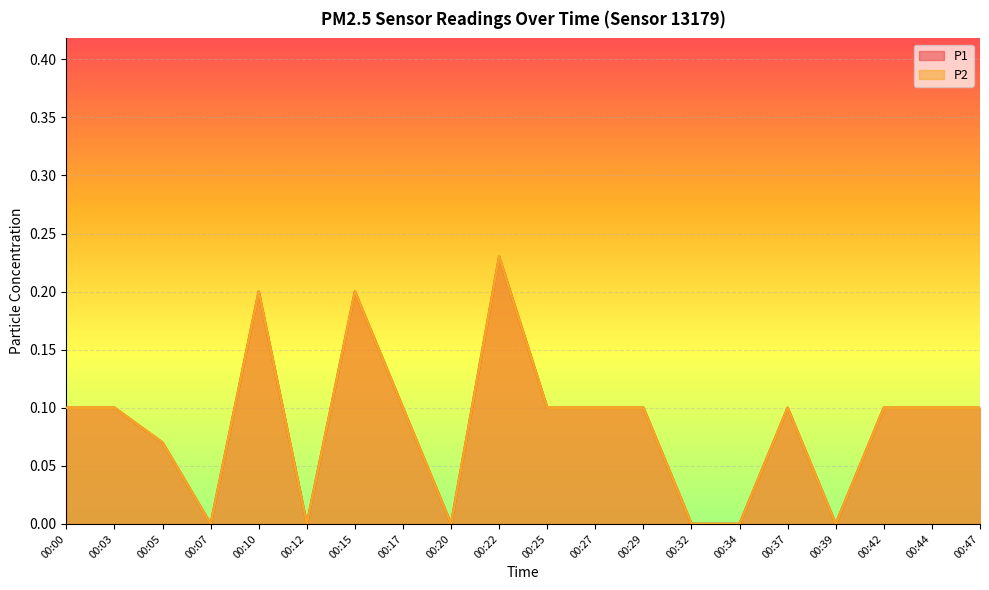

Between 00:37 and 00:39, which series saw the biggest shift?

P1